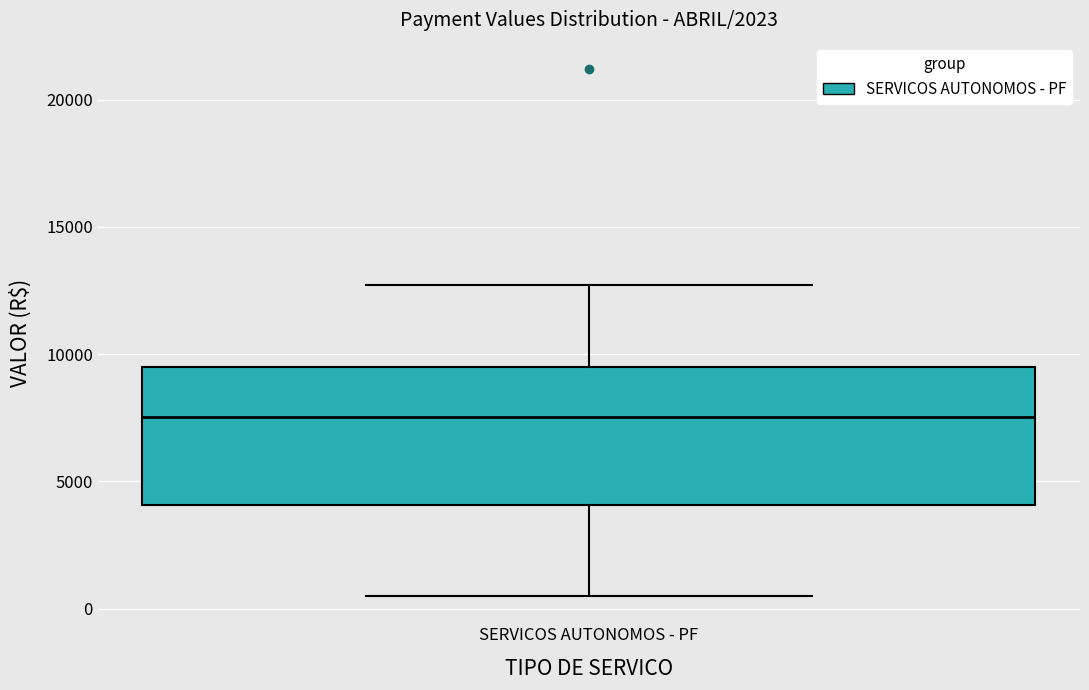

Transcribe this box plot: give where the median line is, the range the box spans, and where the two whiskers end, as read against the y-axis. The values are not printed on the chart, so give them approximately, as read against the axis.

median 7500, box 4000 to 9500, whiskers 500 to 12500